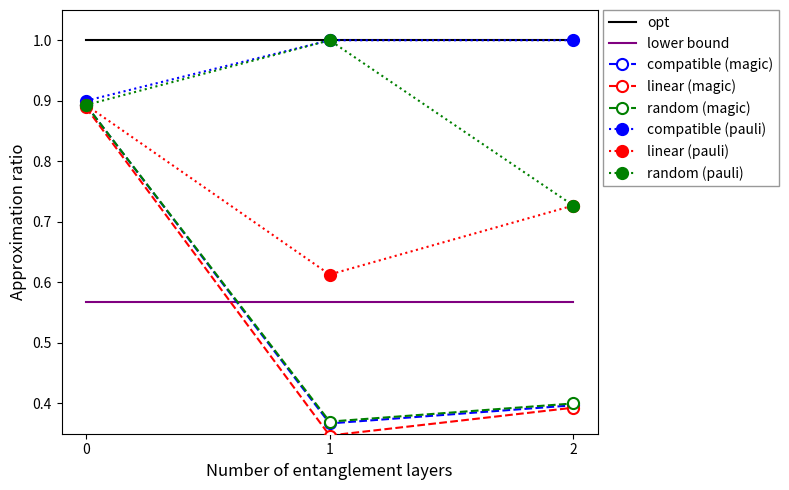

The opt series shows 1.0 at 0. True or false?

True